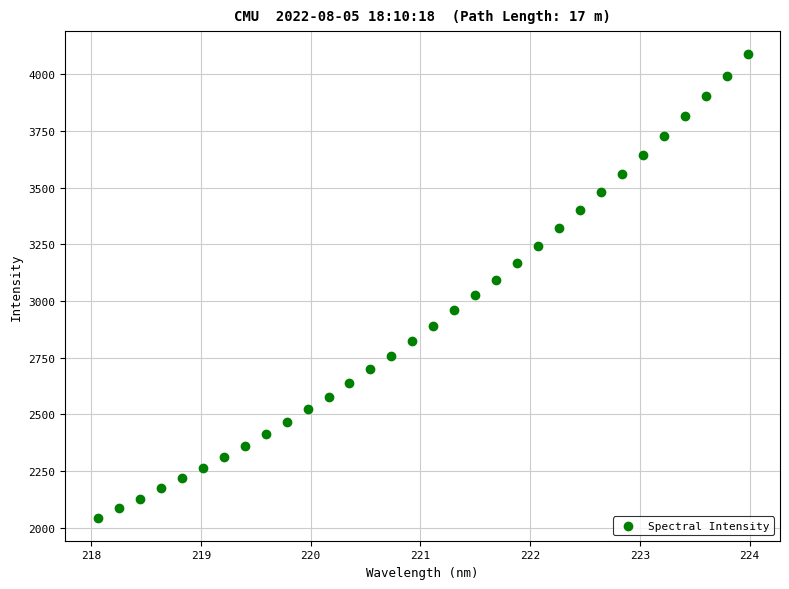

What is the range of Y values (max minus min)?

2044.0